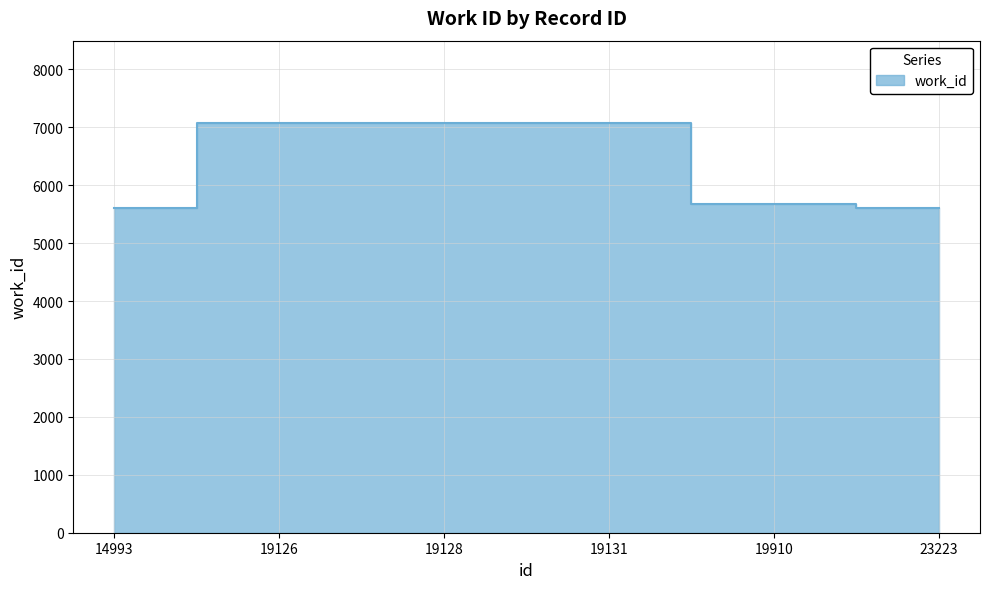

Between 19128 and 23223, which is larger?

19128